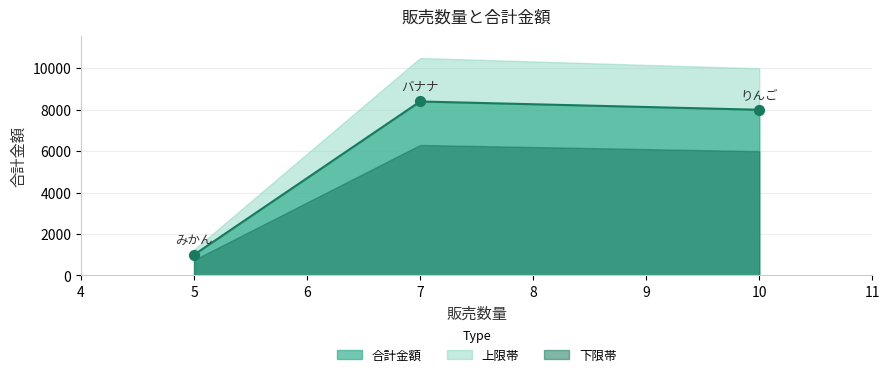

What is the change in value from りんご to みかん?

-7000